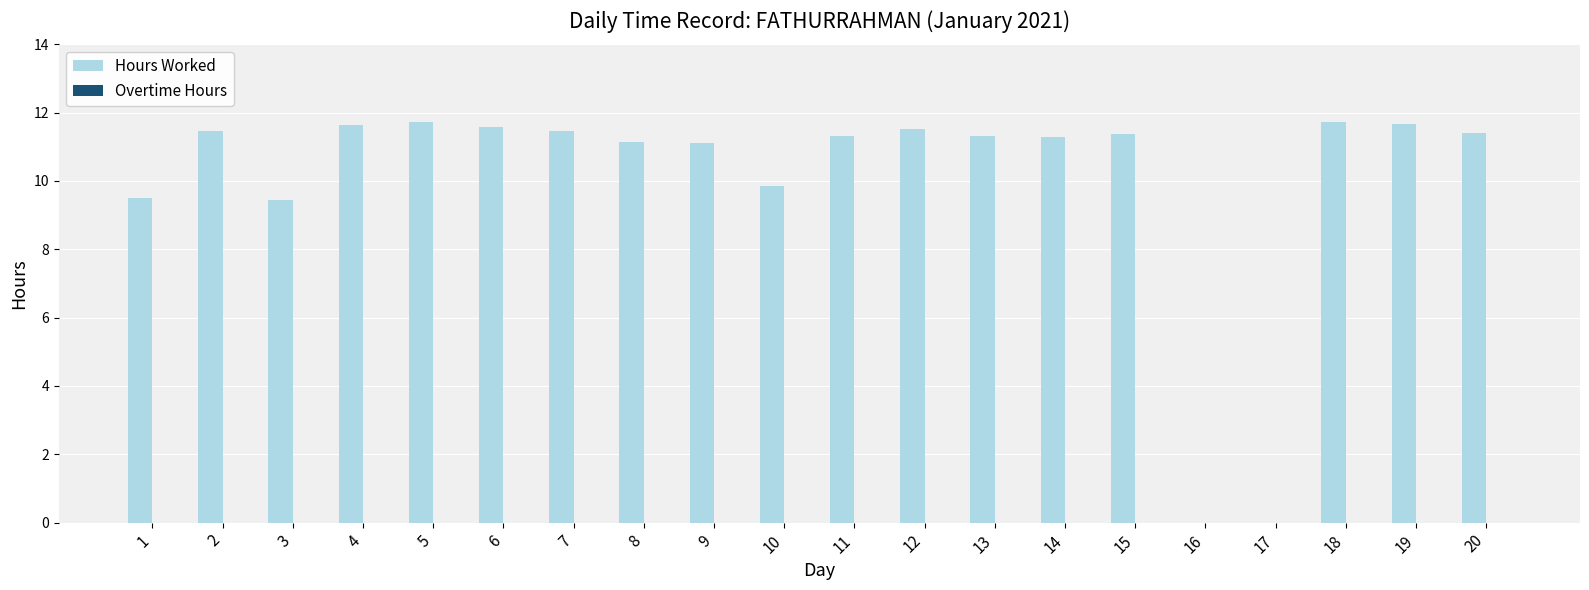

What is the sum of all values?

200.5